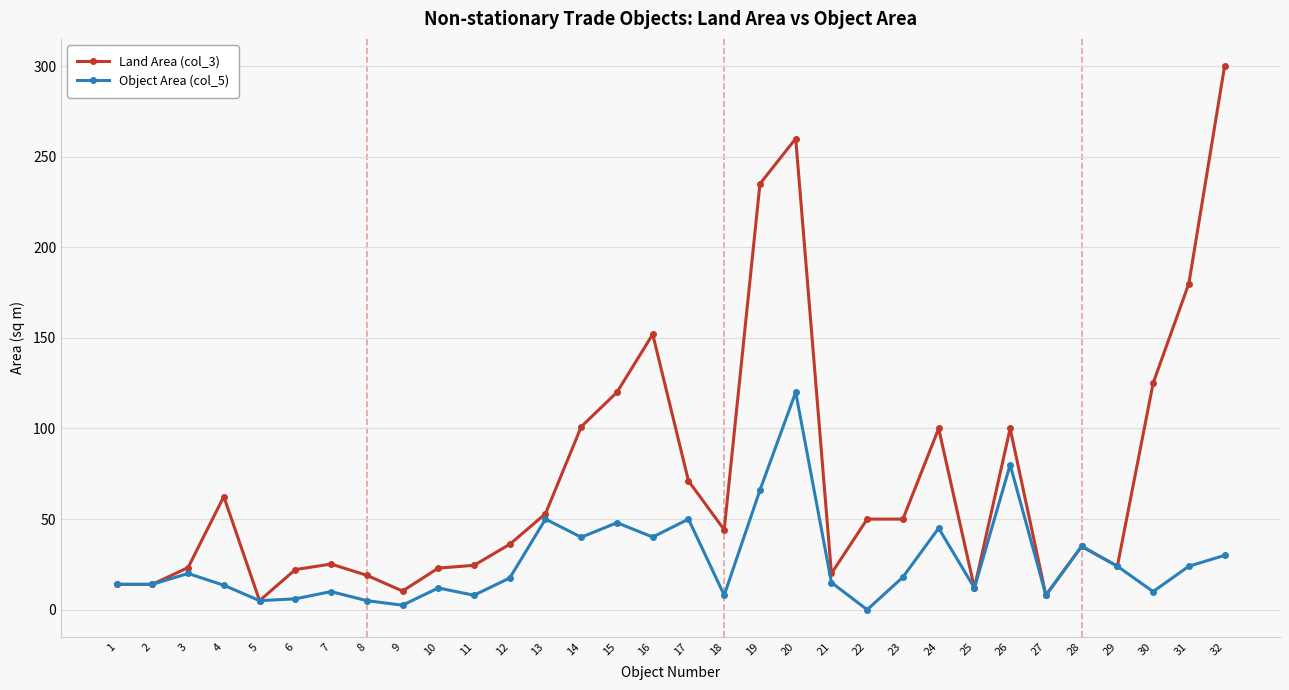

The value of Land Area (col_3) at 31 is 295.9. True or false?

False